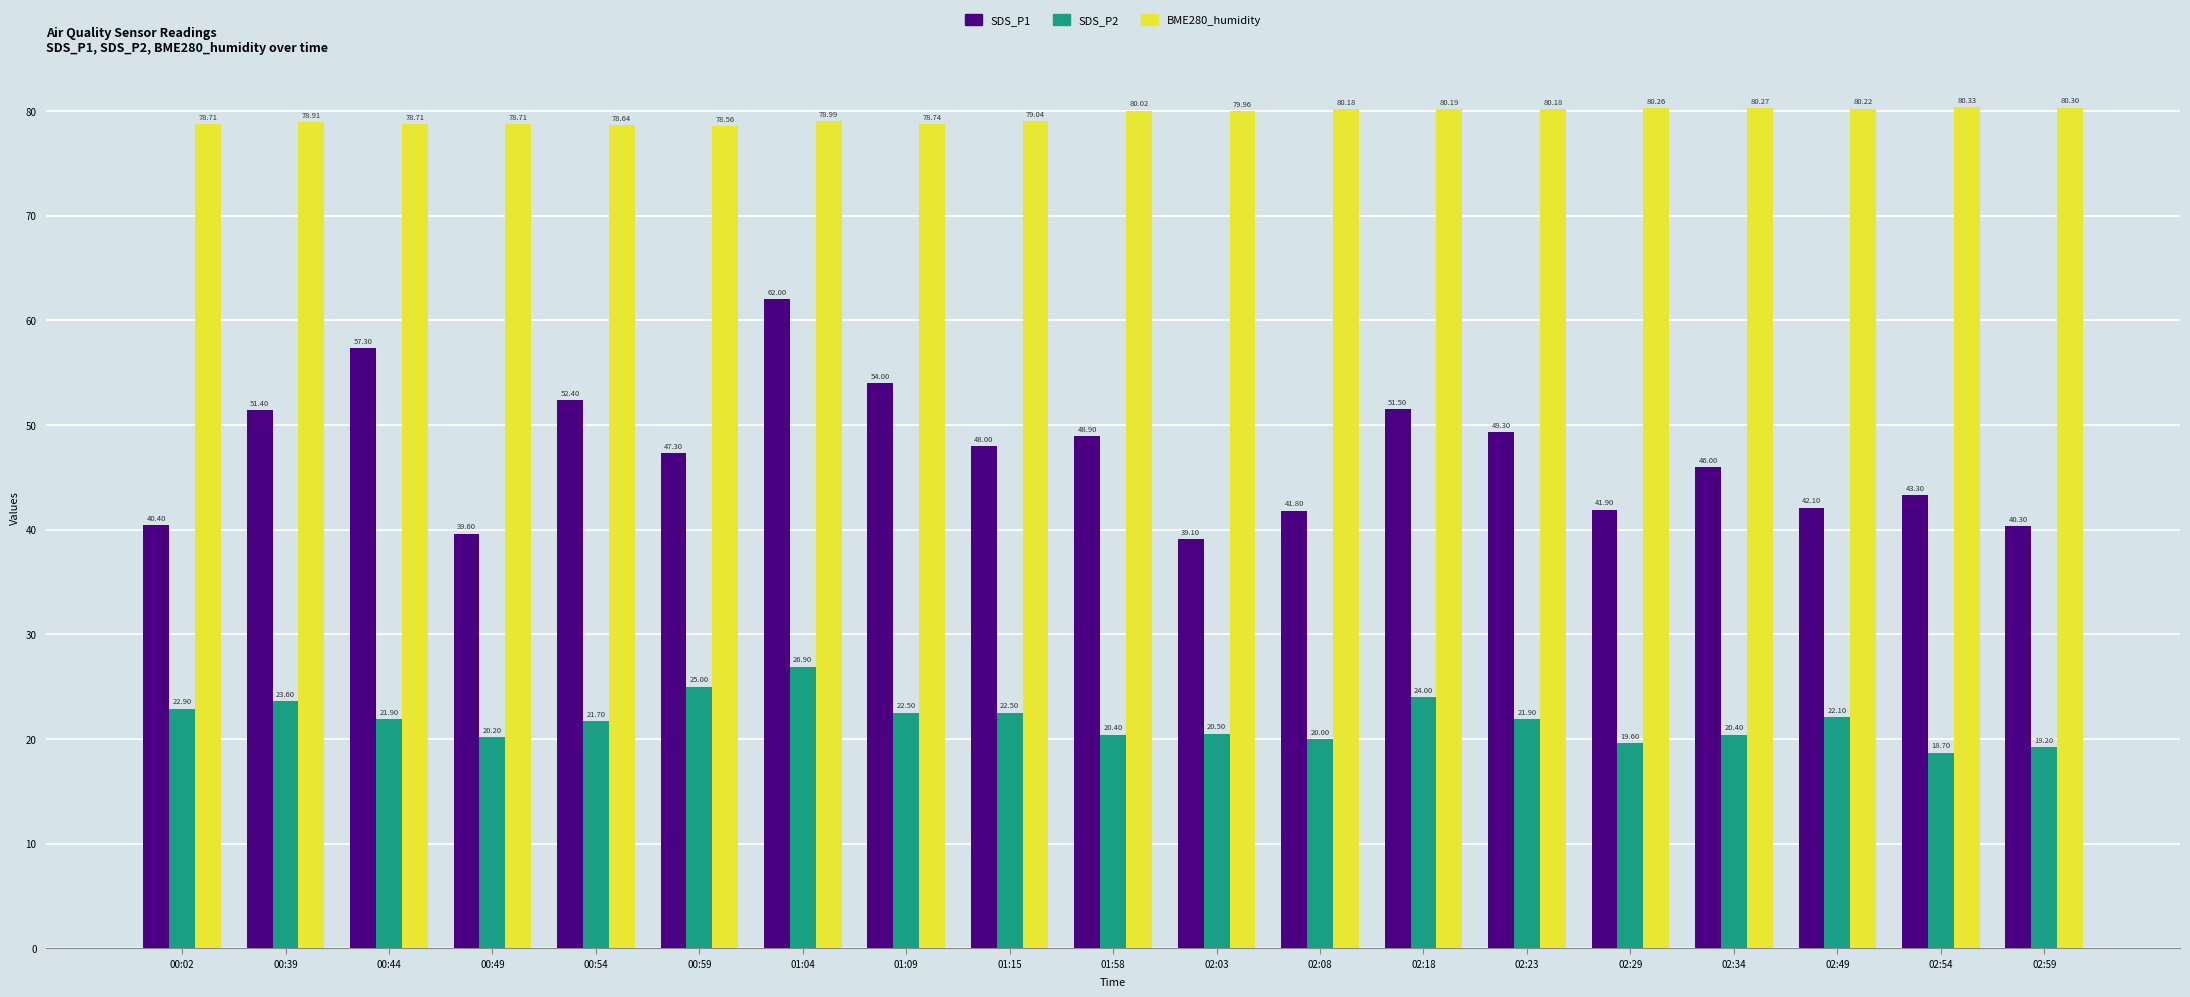

Rank the series at 02:59 from highest to lowest value.

BME280_humidity, SDS_P1, SDS_P2